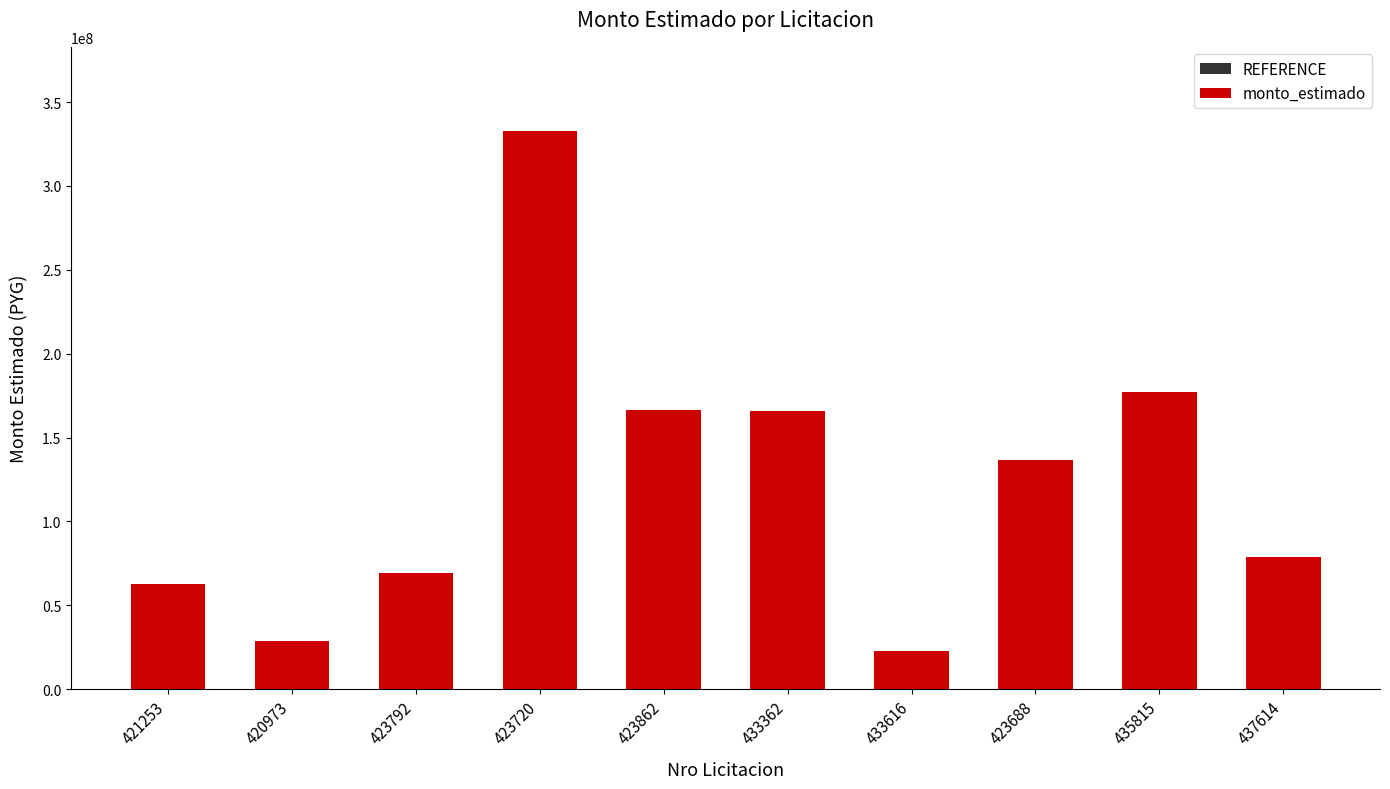

How many values in the monto_estimado series are below 136796375?

5